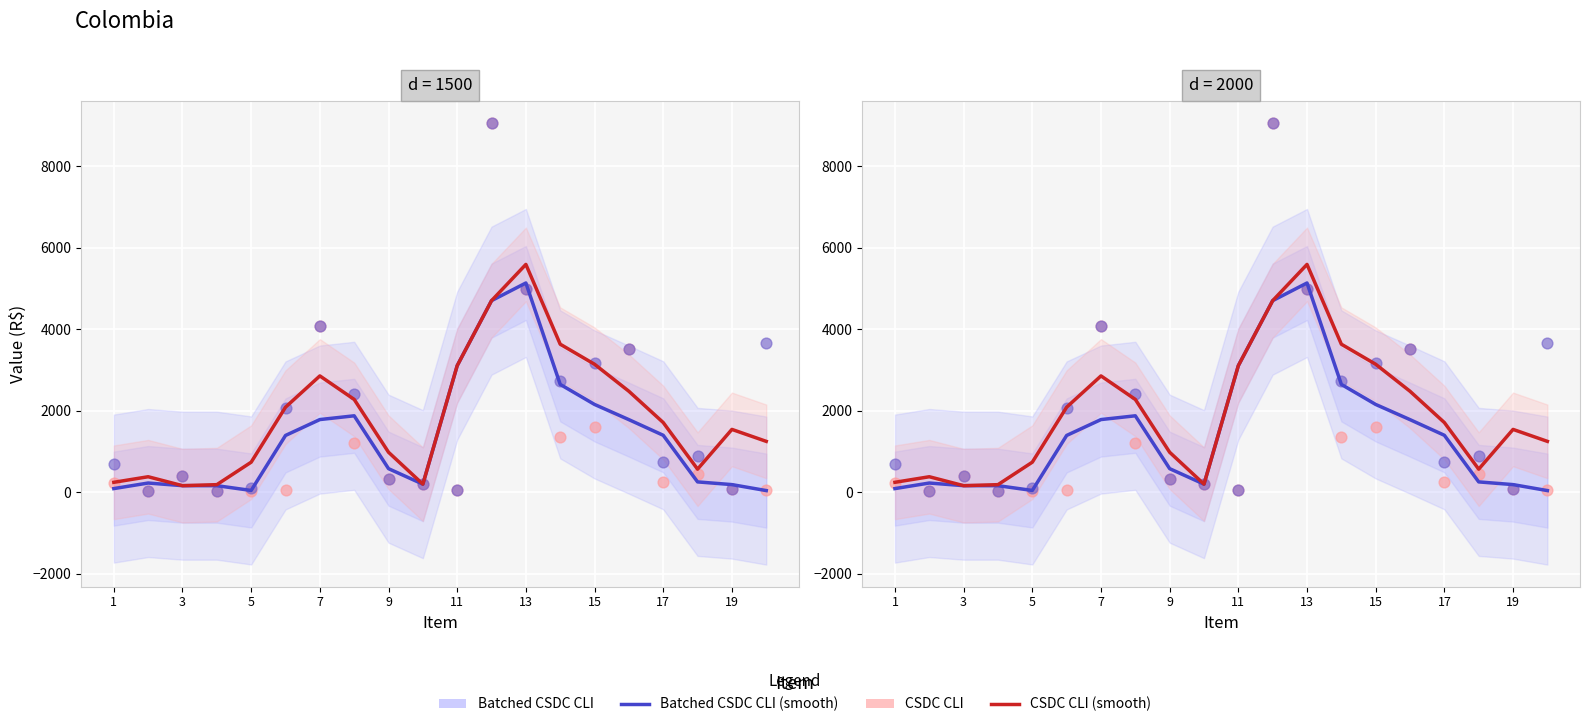

At how many categories does at least one series exceed 7504?

1